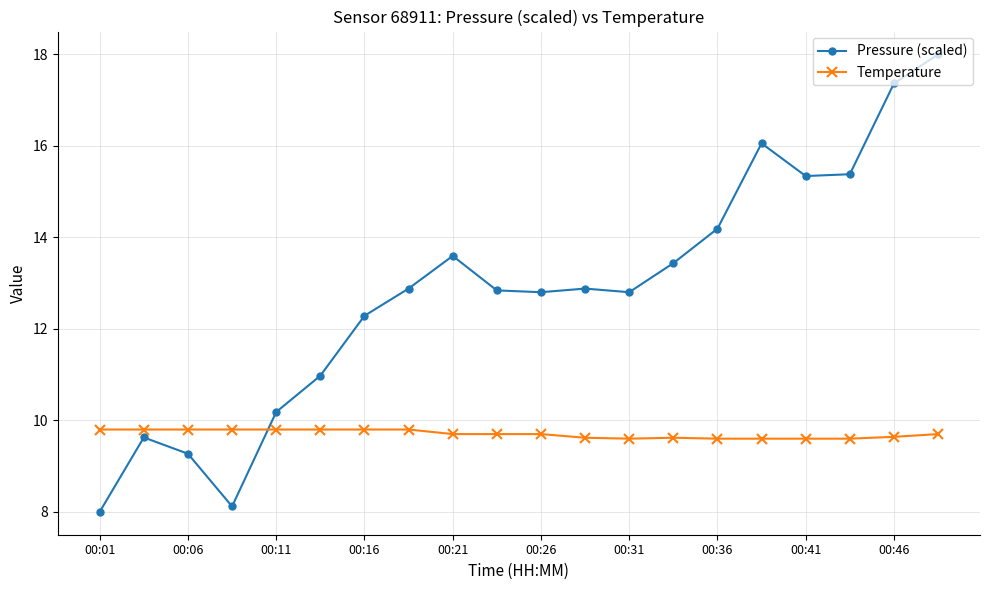

What is the smallest value displayed?

8.0